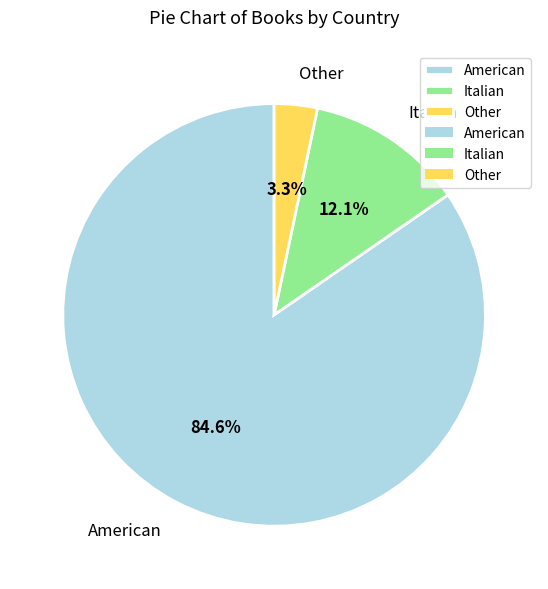

Which slice is the largest?

American